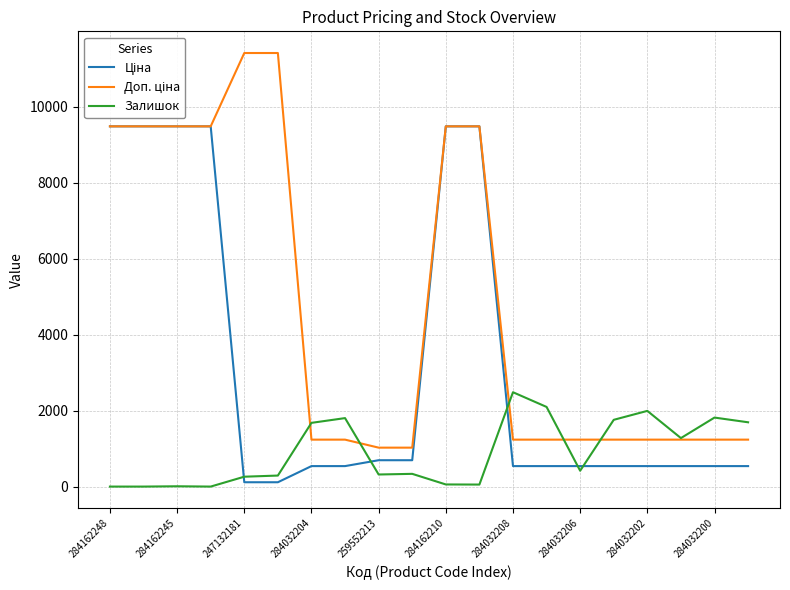

What is the greatest value displayed?

11410.0